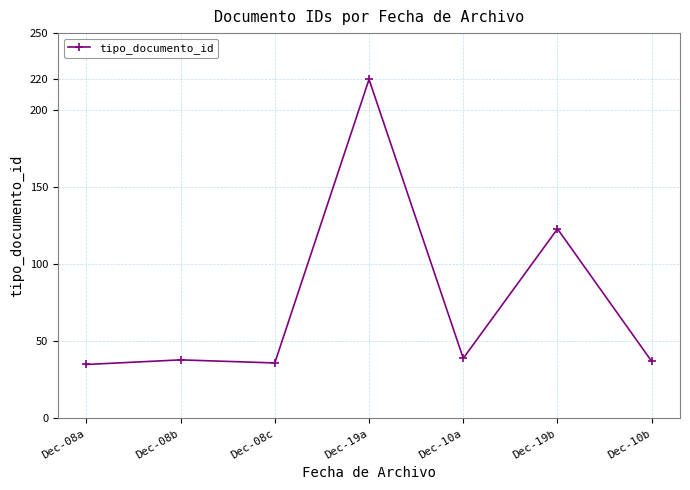

How many data points does each series have?

7